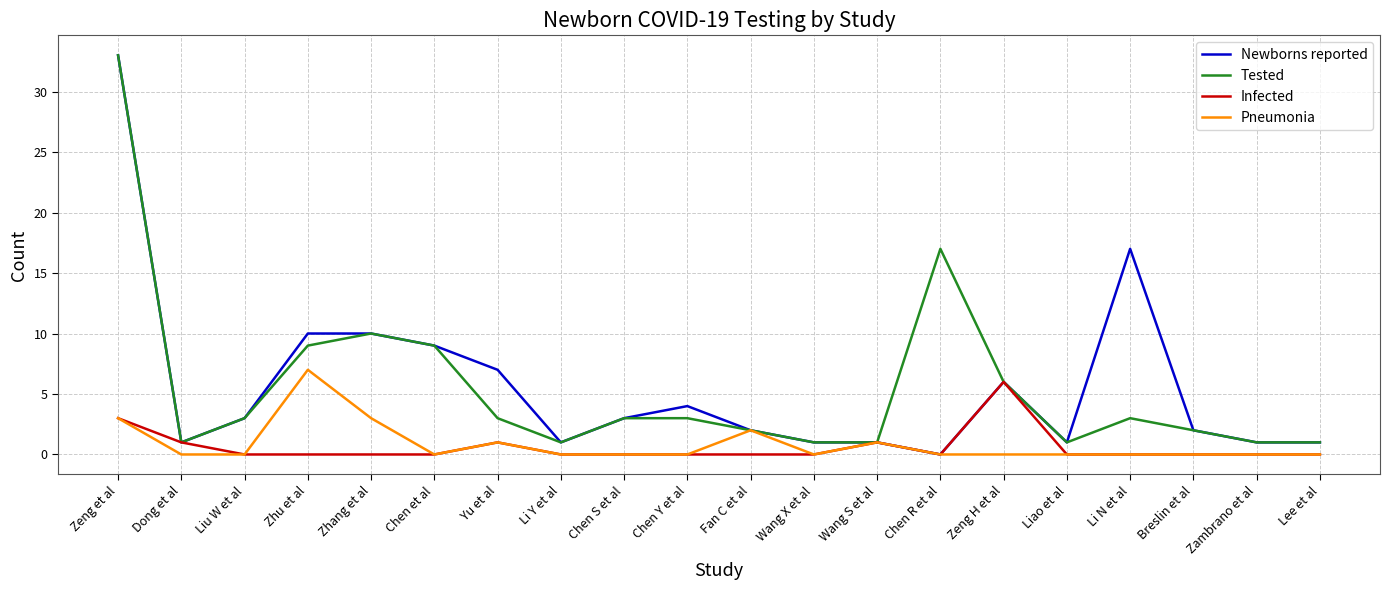

Where is the first local maximum for Tested?

Zhang et al